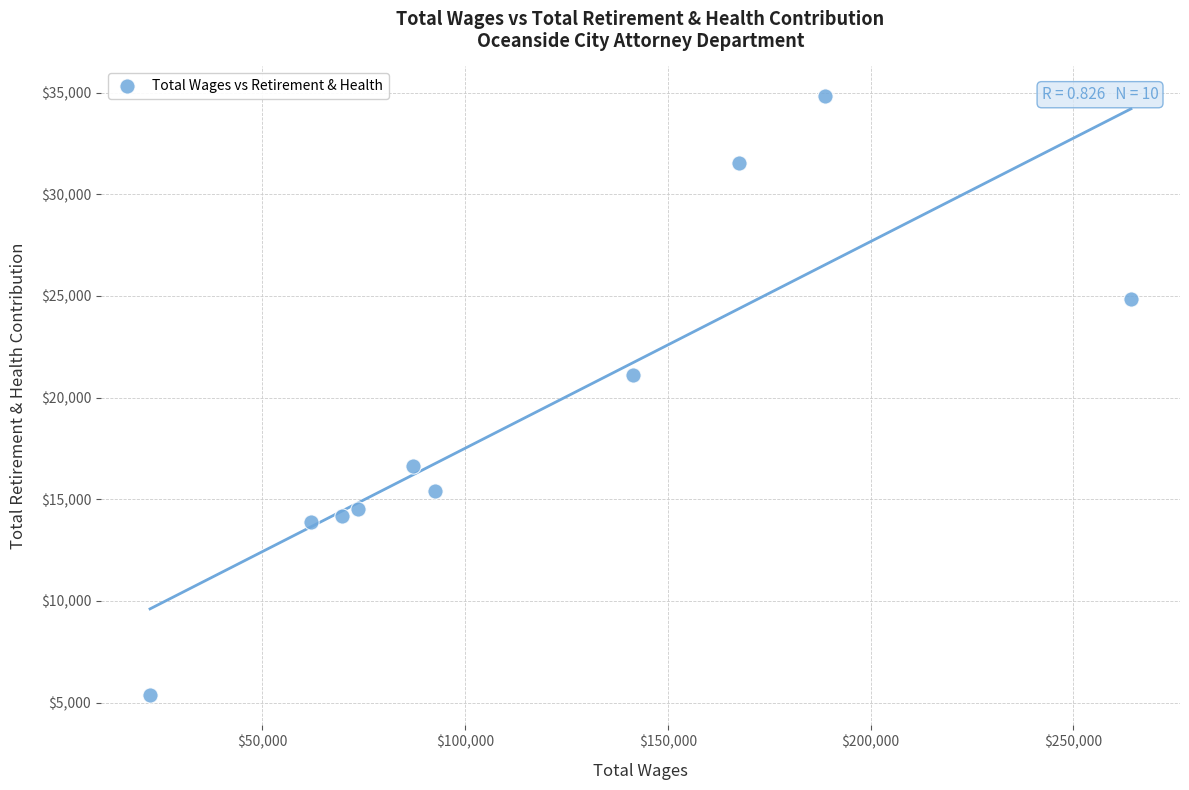

What Y value in the scatter plot is closest to 20100?

21102